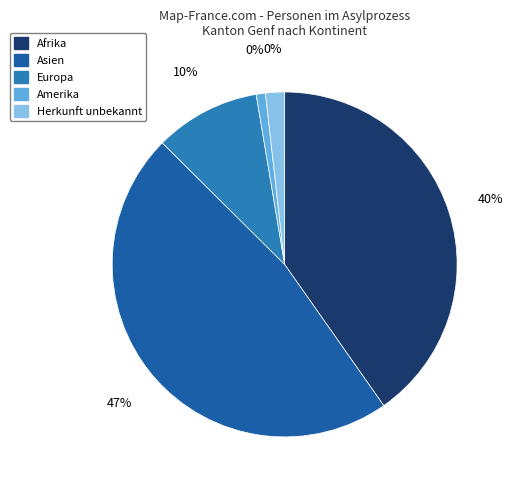

What percentage is the Herkunft unbekannt slice, to the nearest percent?

2%